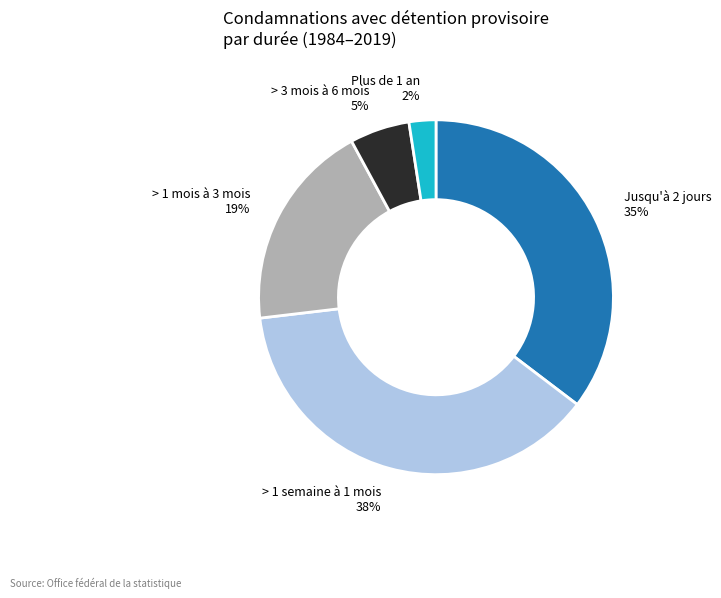

Is there any slice that represents more than half of the pie?

No